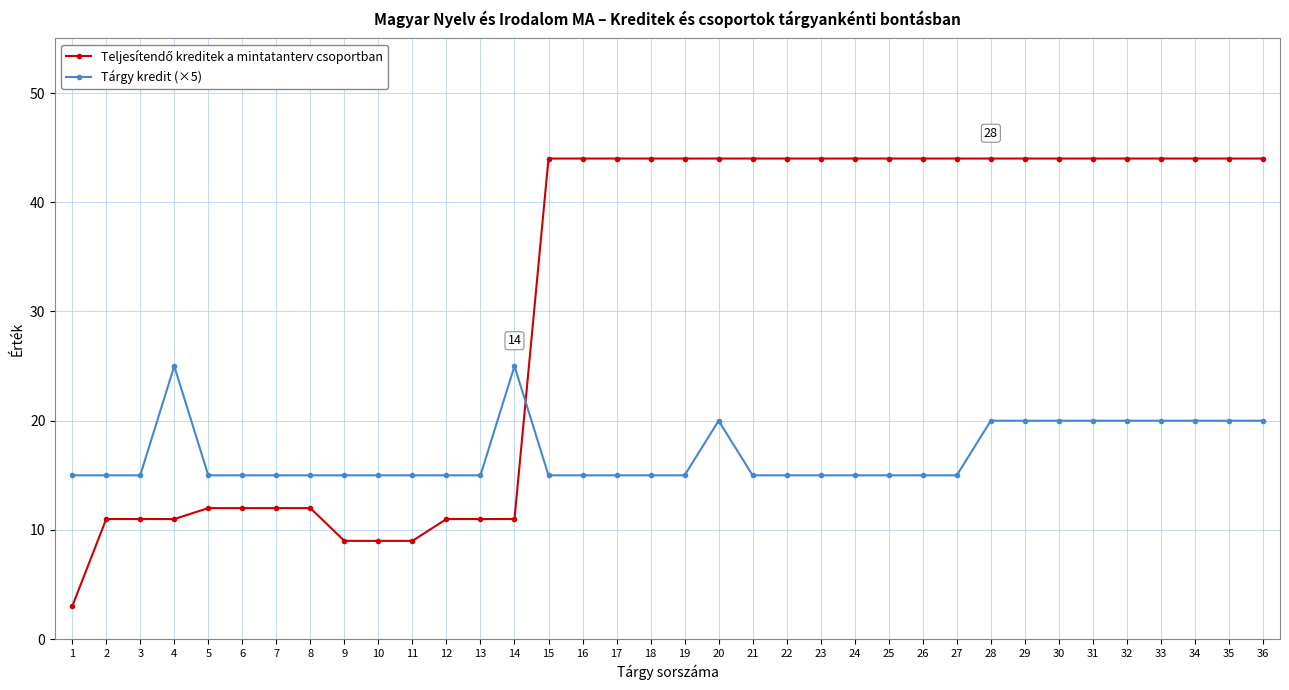

The value of Tárgy kredit (×5) at 24 is 15. True or false?

True